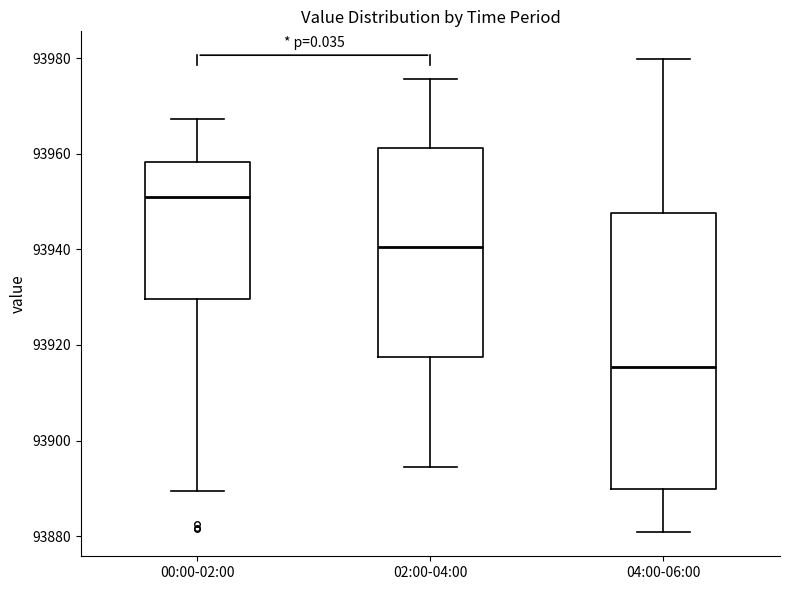

Reading left to right, read every box against the y-axis: the position of its median line, the range the box covers, and the ends of its whiskers. The values are not printed on the chart, so give them approximately, as read against the axis.

00:00-02:00: median 93950, box 93930 to 93958, whiskers 93890 to 93968
02:00-04:00: median 93940, box 93918 to 93962, whiskers 93894 to 93976
04:00-06:00: median 93916, box 93890 to 93948, whiskers 93880 to 93980